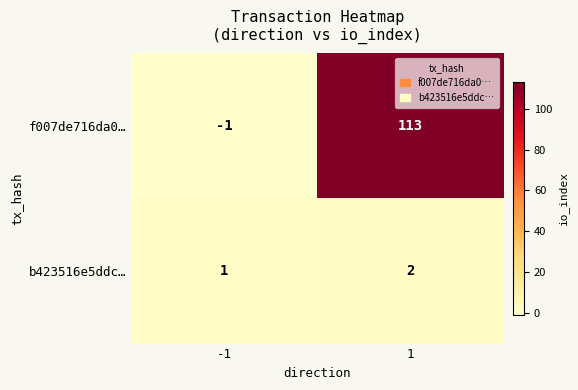

True or false: f007de716da0… has a value of -1 at -1.

True